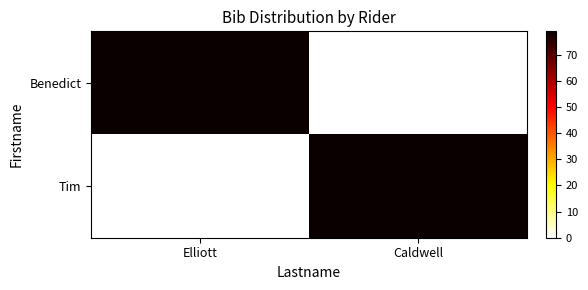

What is the total value across all series at Elliott?

79